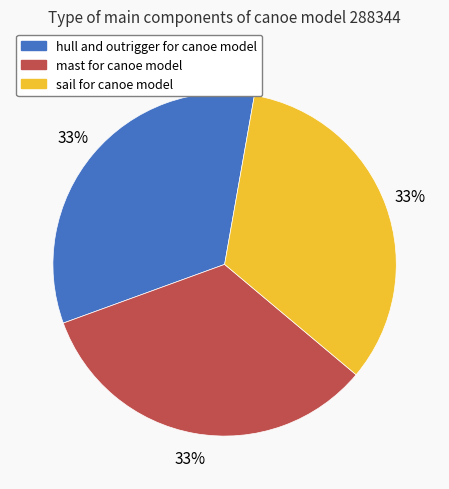

True or false: hull and outrigger for canoe model accounts for 33% of the total.

True